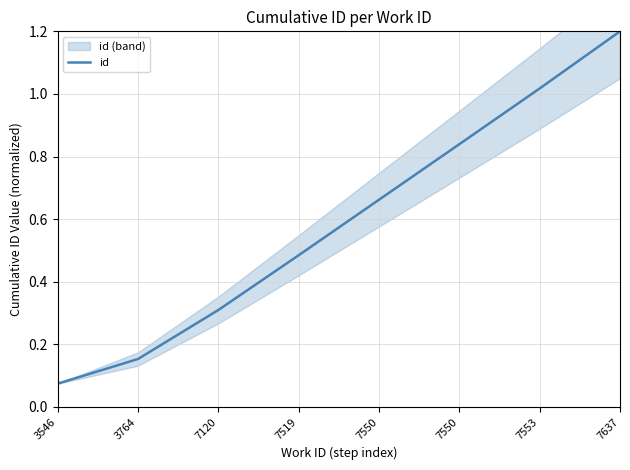

Does the chart display data point markers on the line(s)?

No